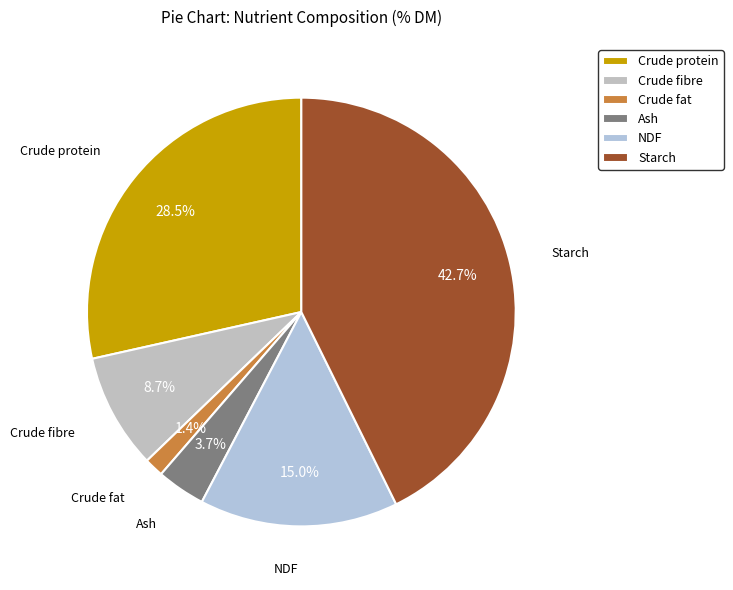

To the nearest percent, what portion does Ash represent?

4%